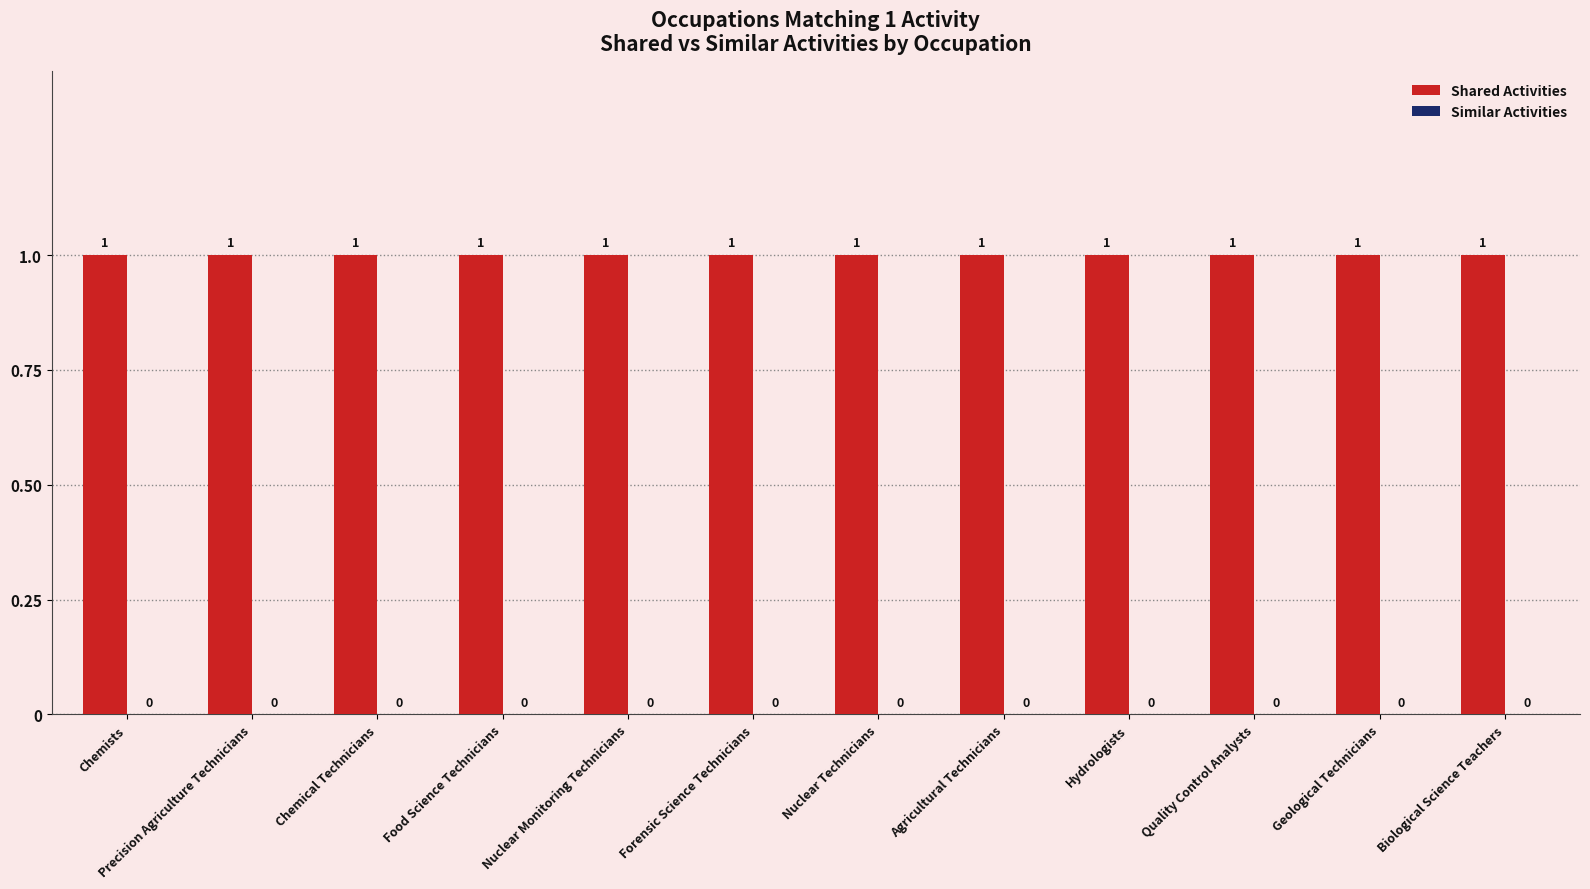

Between Nuclear Monitoring Technicians and Agricultural Technicians, which series saw the biggest shift?

Shared Activities